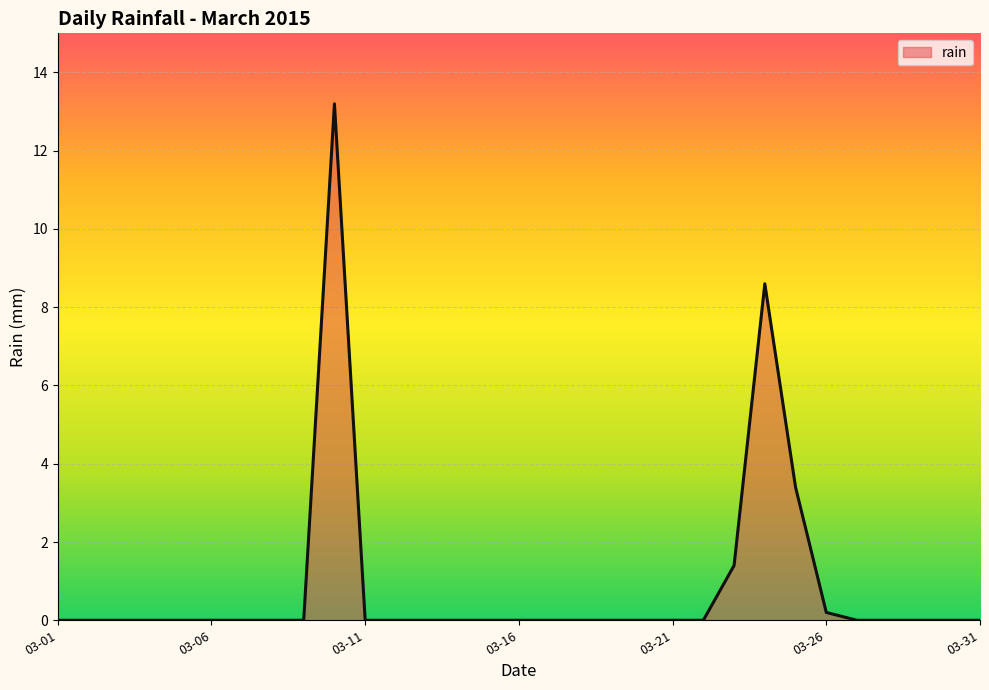

How many distinct data groups are displayed?

1